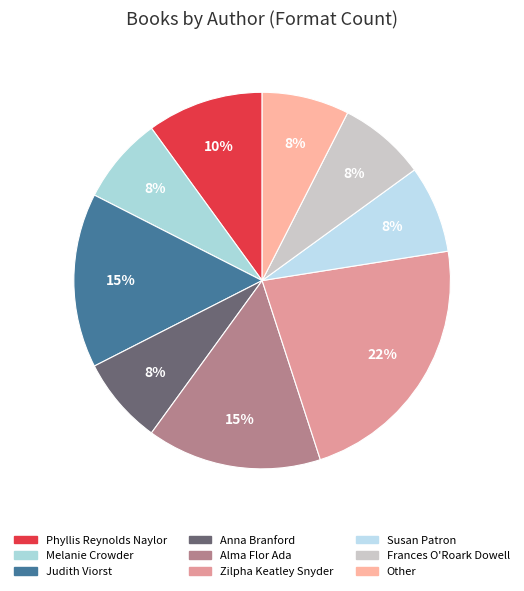

How many slices are in this pie chart?

9